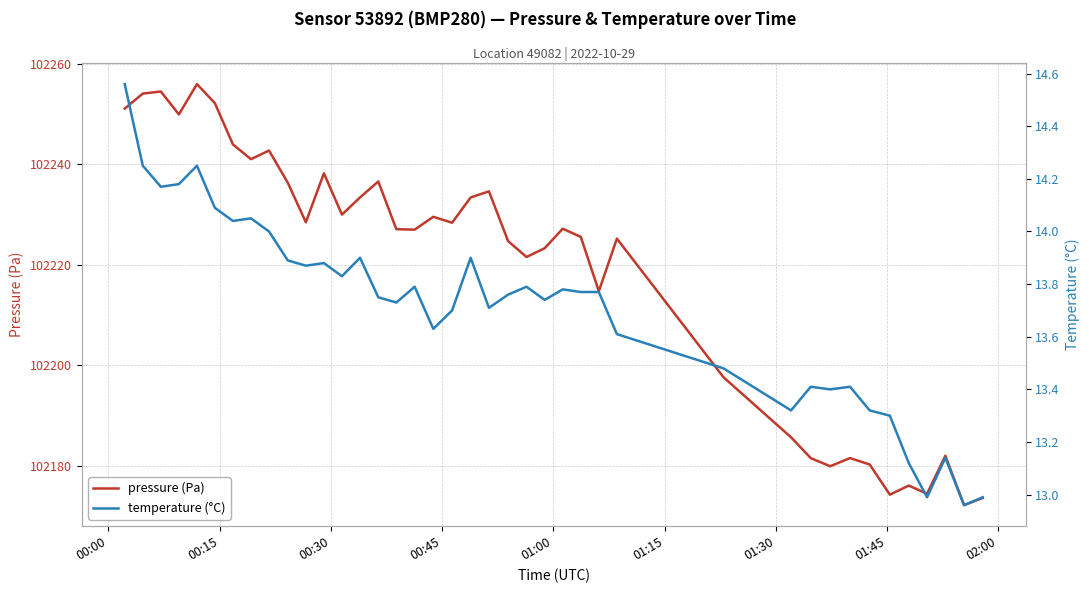

What is the maximum value for pressure (Pa)?

102256.0